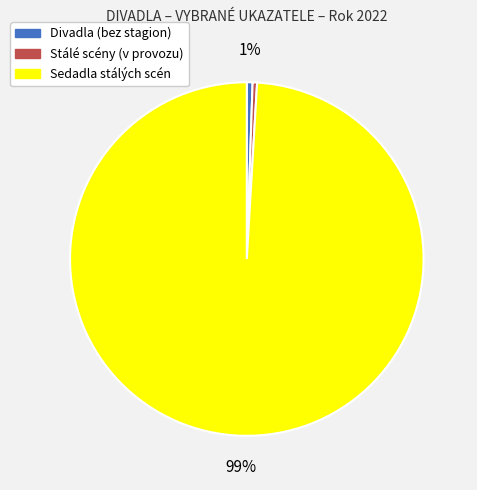

Is it true that Sedadla stálých scén is 89% of the pie?

False